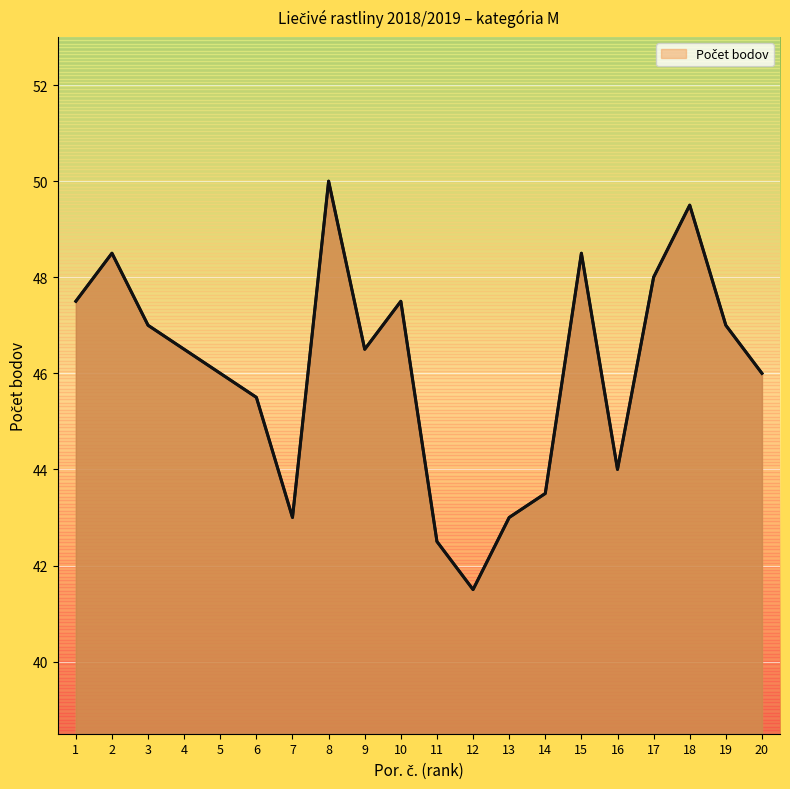

What is the greatest value displayed?

50.0